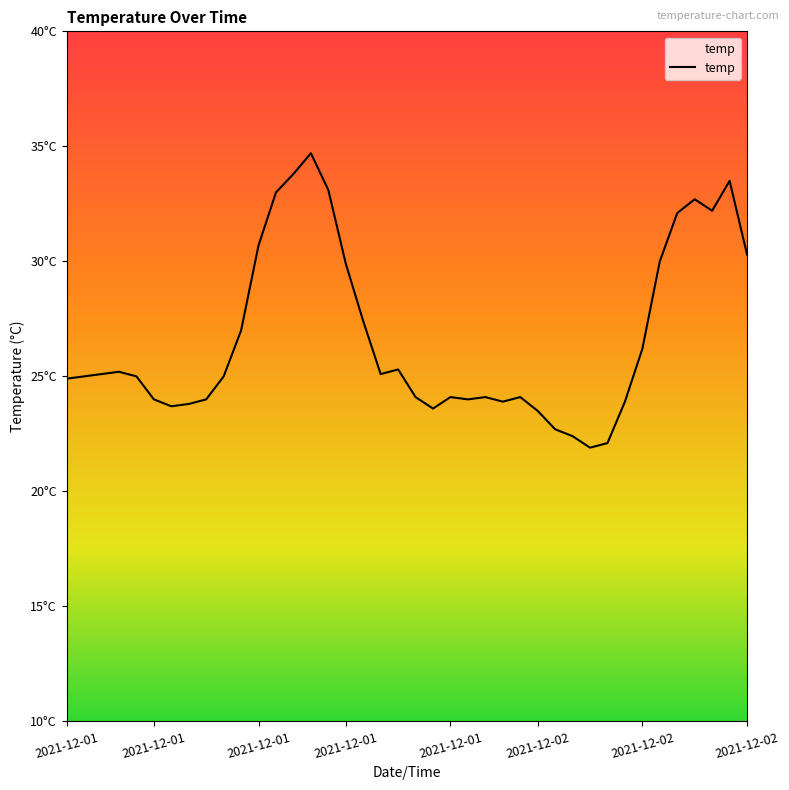

Reading left to right, extract all data points from this chart.

24.9	25.0	25.1	25.2	25.0	24.0	23.7	23.8	24.0	25.0	27.0	30.7	33.0	33.8	34.7	33.1	29.9	27.4	25.1	25.3	24.1	23.6	24.1	24.0	24.1	23.9	24.1	23.5	22.7	22.4	21.9	22.1	23.9	26.2	30.0	32.1	32.7	32.2	33.5	30.3